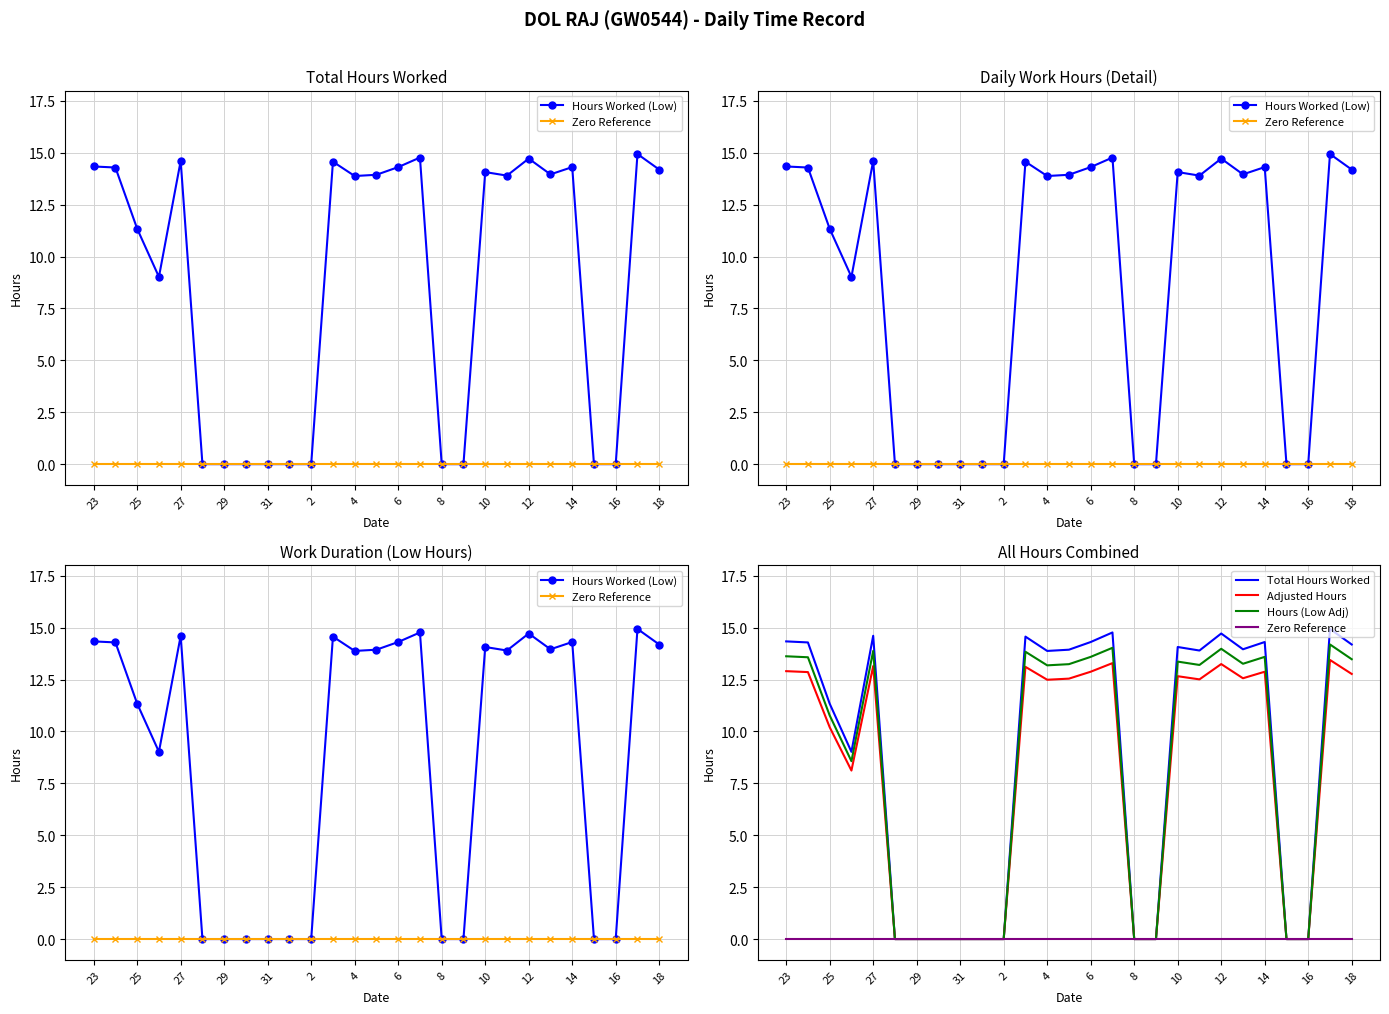

Which series has the largest total across all categories?

Hours Worked (Low)